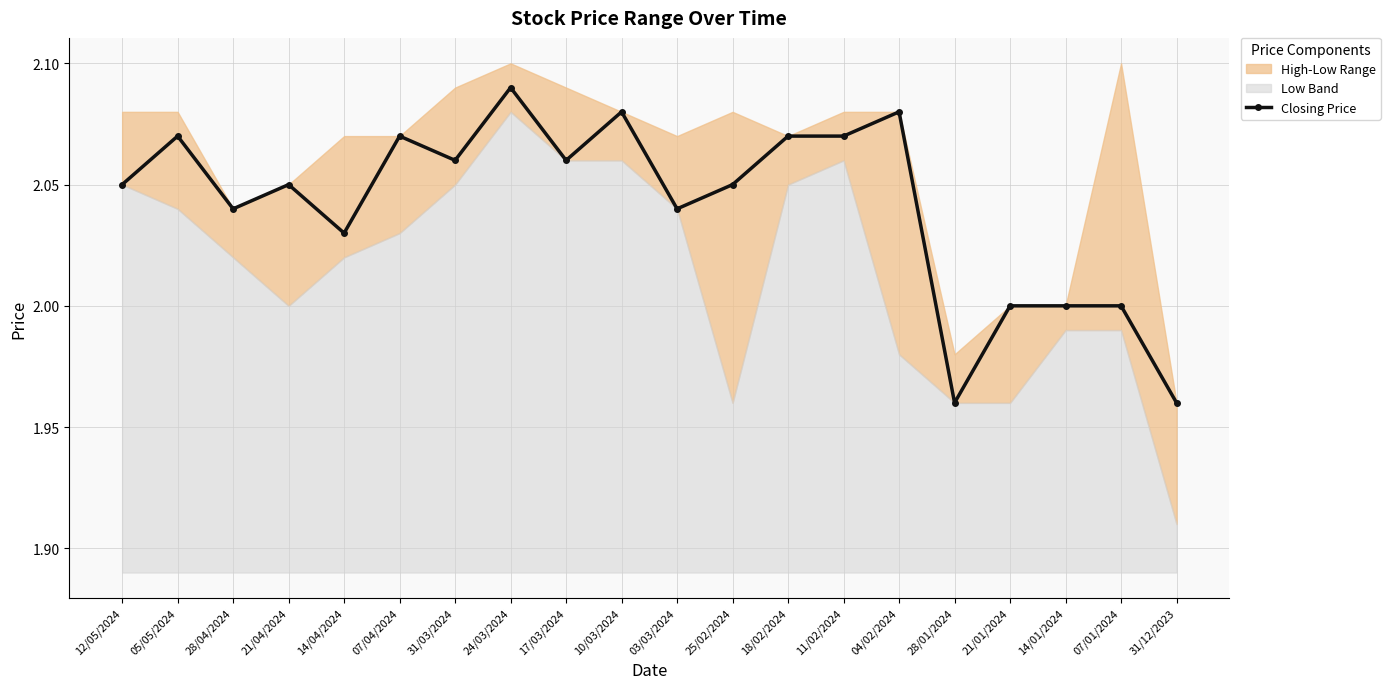

What is the ratio of the value at 05/05/2024 to the value at 04/02/2024?

1.0